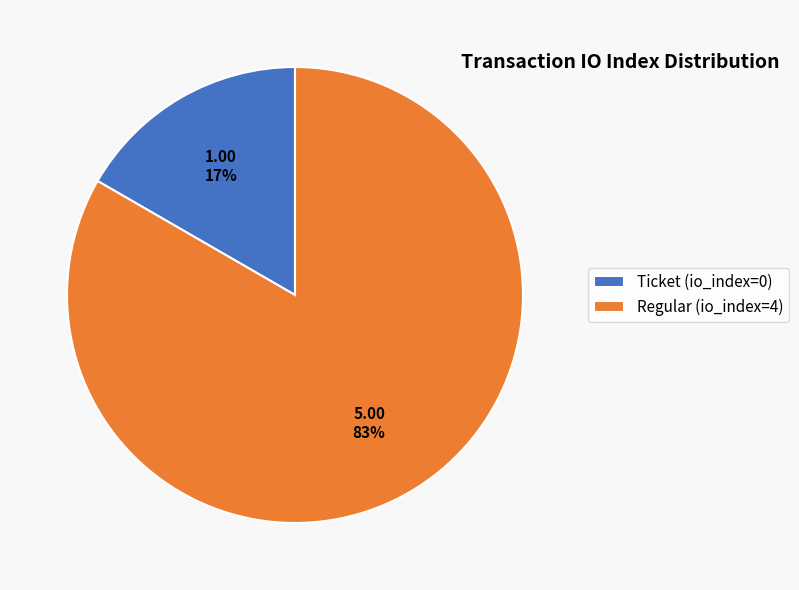

Does any single category account for the majority?

Yes